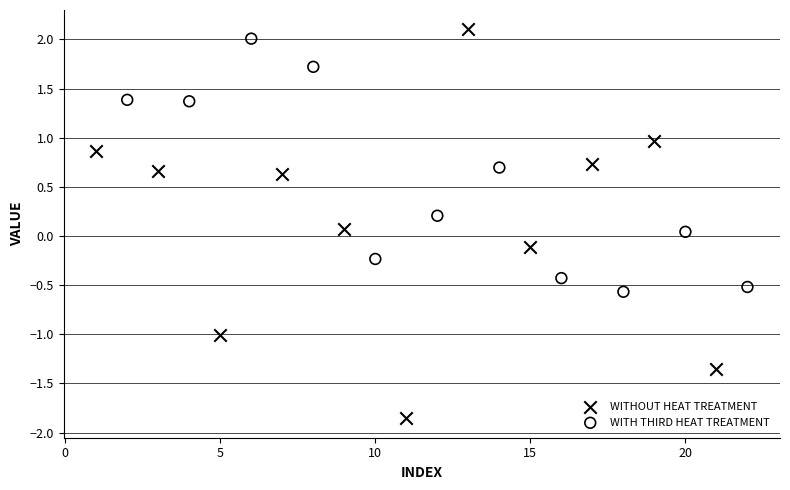

Which series has the largest Y range (max minus min)?

WITHOUT HEAT TREATMENT